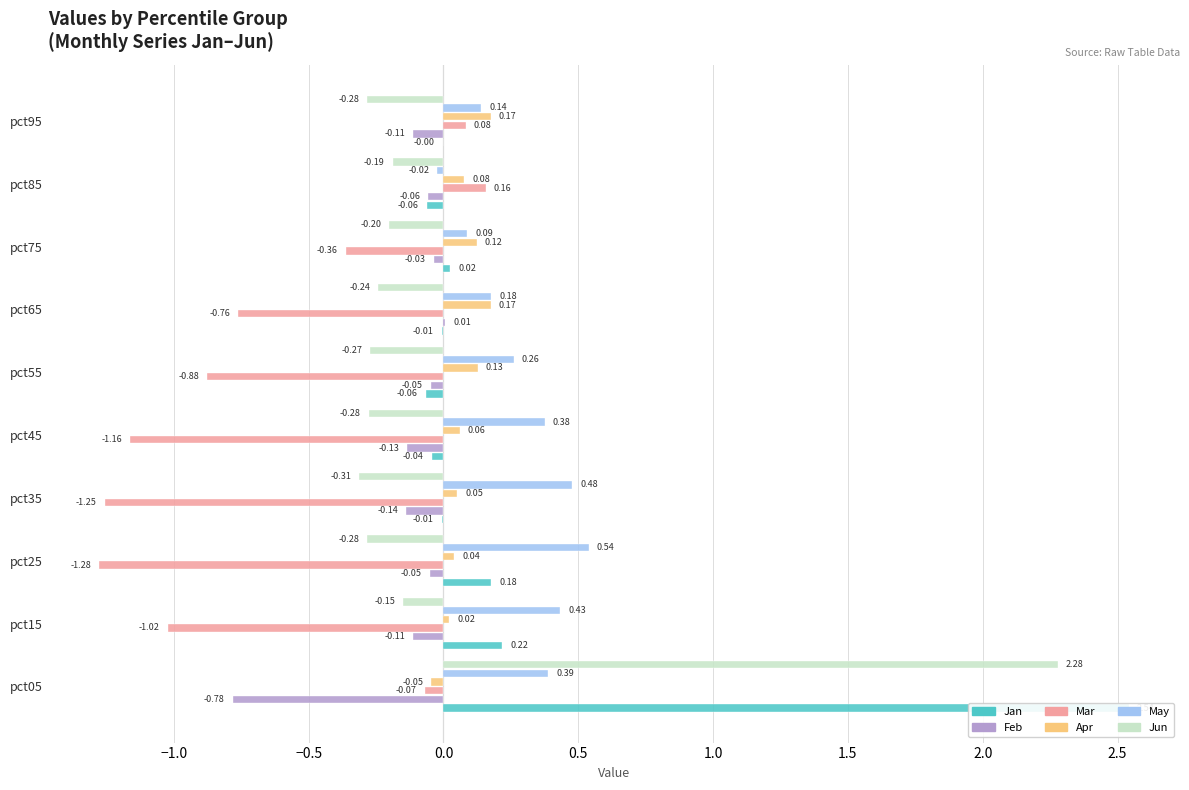

At pct45, list the series in order from largest to smallest.

May, Apr, Jan, Feb, Jun, Mar